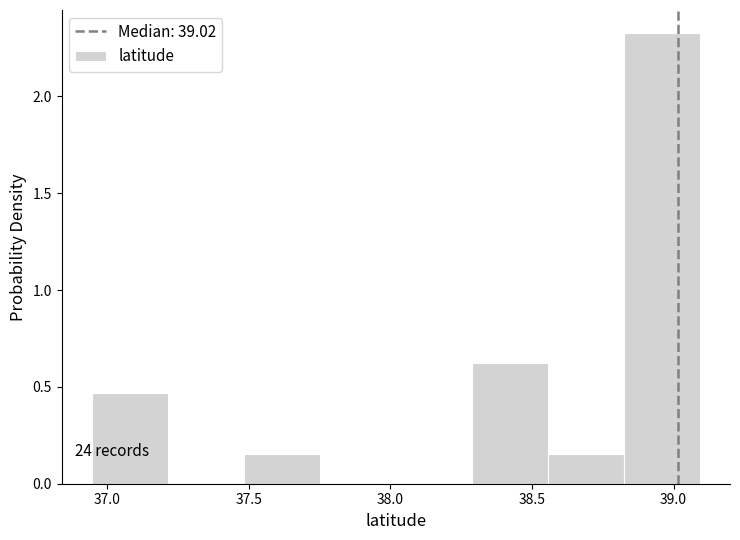

Which range on the x-axis has the tallest bar?

38.80 to 39.10